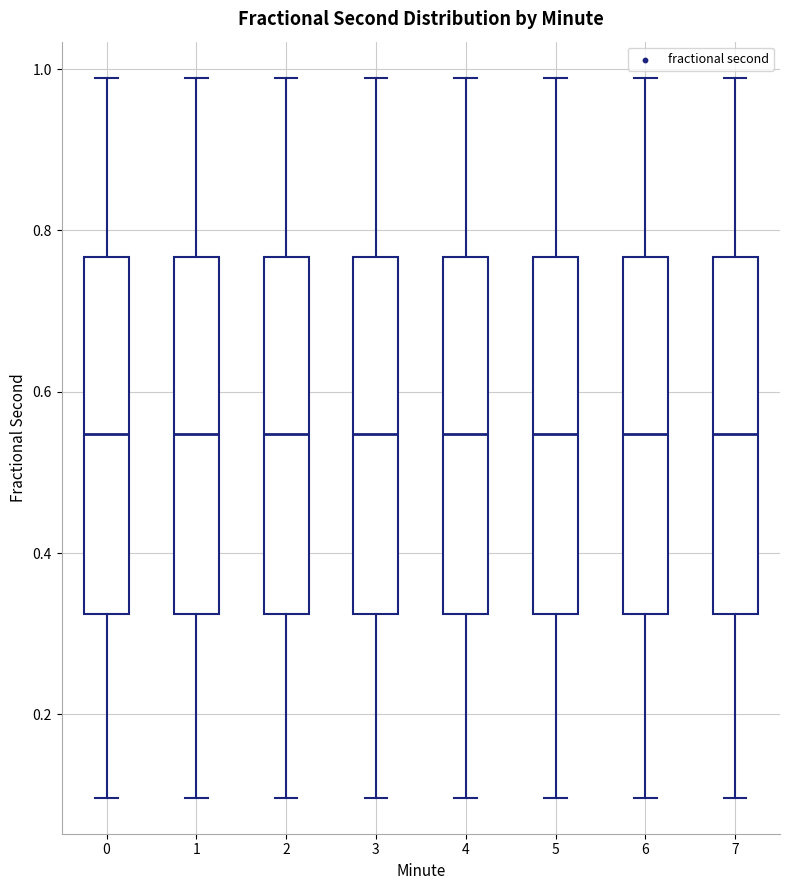

Reading left to right, transcribe this box plot: for each box, give where its median line is, the range the box spans, and where its two whiskers end, as read against the y-axis. The values are not printed on the chart, so give them approximately, as read against the axis.

0: median 0.54, box 0.32 to 0.76, whiskers 0.10 to 0.98
1: median 0.54, box 0.32 to 0.76, whiskers 0.10 to 0.98
2: median 0.54, box 0.32 to 0.76, whiskers 0.10 to 0.98
3: median 0.54, box 0.32 to 0.76, whiskers 0.10 to 0.98
4: median 0.54, box 0.32 to 0.76, whiskers 0.10 to 0.98
5: median 0.54, box 0.32 to 0.76, whiskers 0.10 to 0.98
6: median 0.54, box 0.32 to 0.76, whiskers 0.10 to 0.98
7: median 0.54, box 0.32 to 0.76, whiskers 0.10 to 0.98